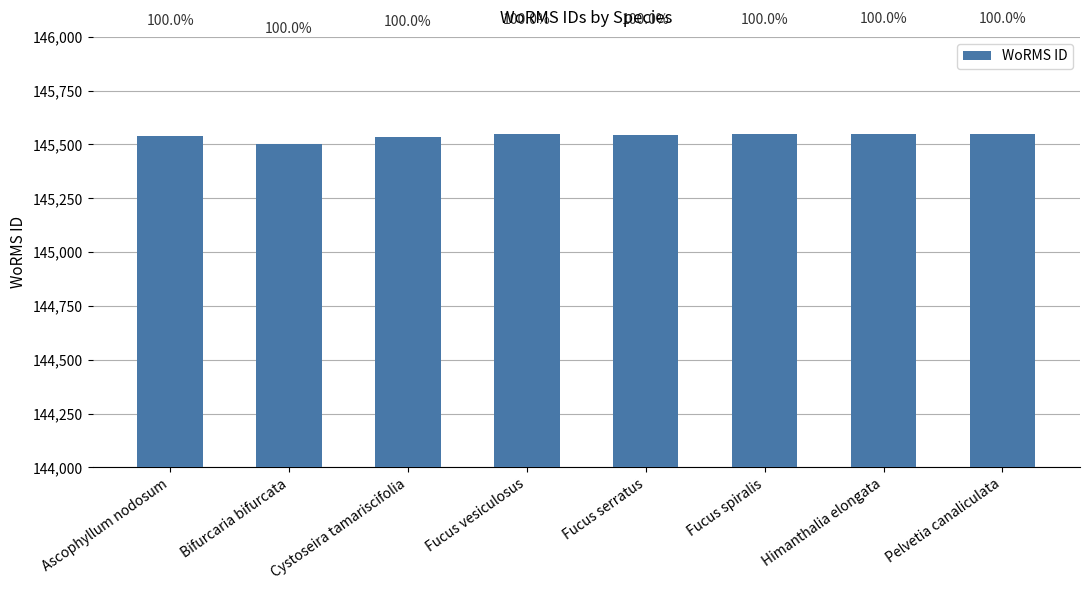

How many bars are there in total?

8